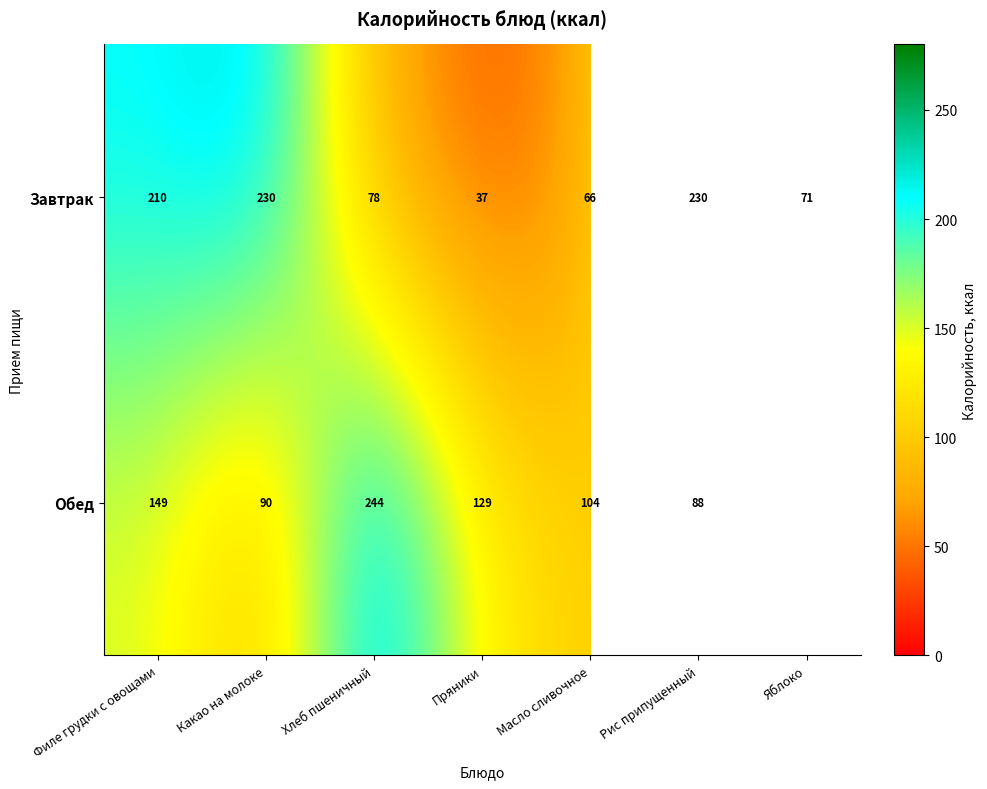

Is the value of Обед at Хлеб пшеничный greater than the value of Завтрак at Яблоко?

Yes